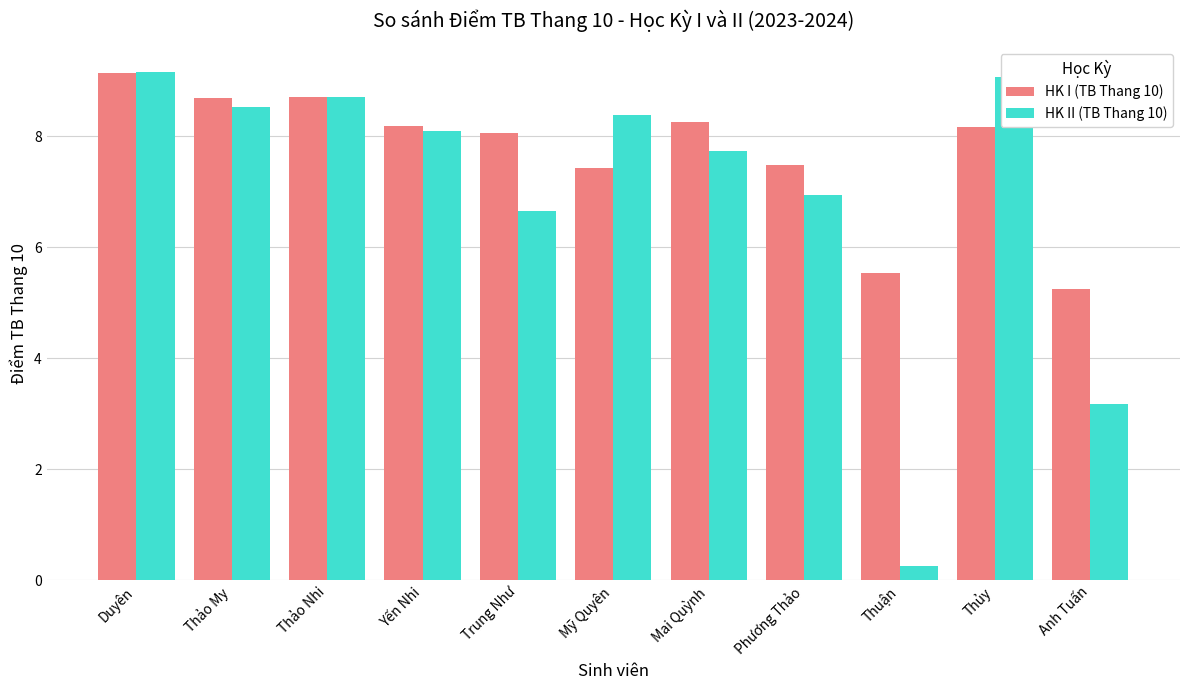

Which category has the lowest value in the HK I (TB Thang 10) series?

Anh Tuấn